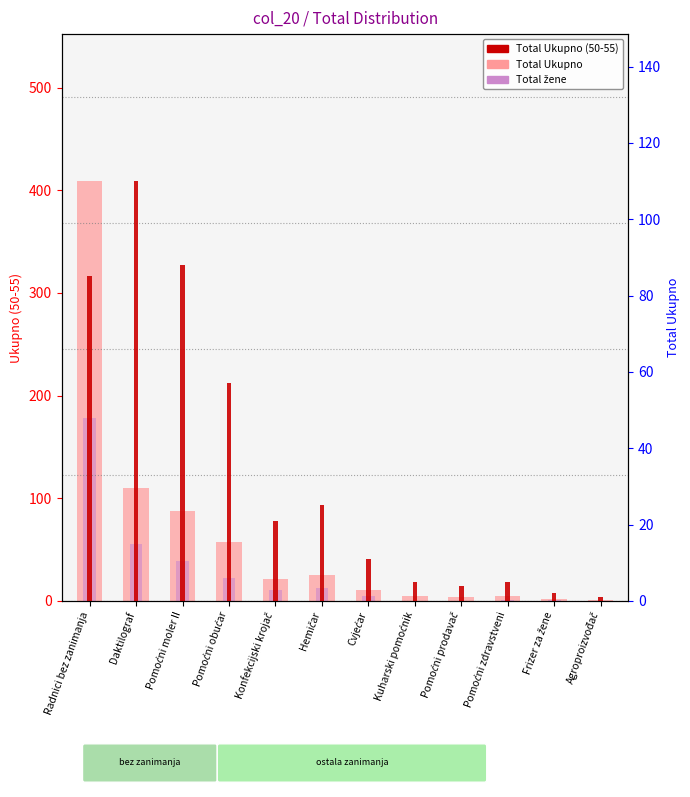

Where does the Total Ukupno series first go above 21?

Radnici bez zanimanja